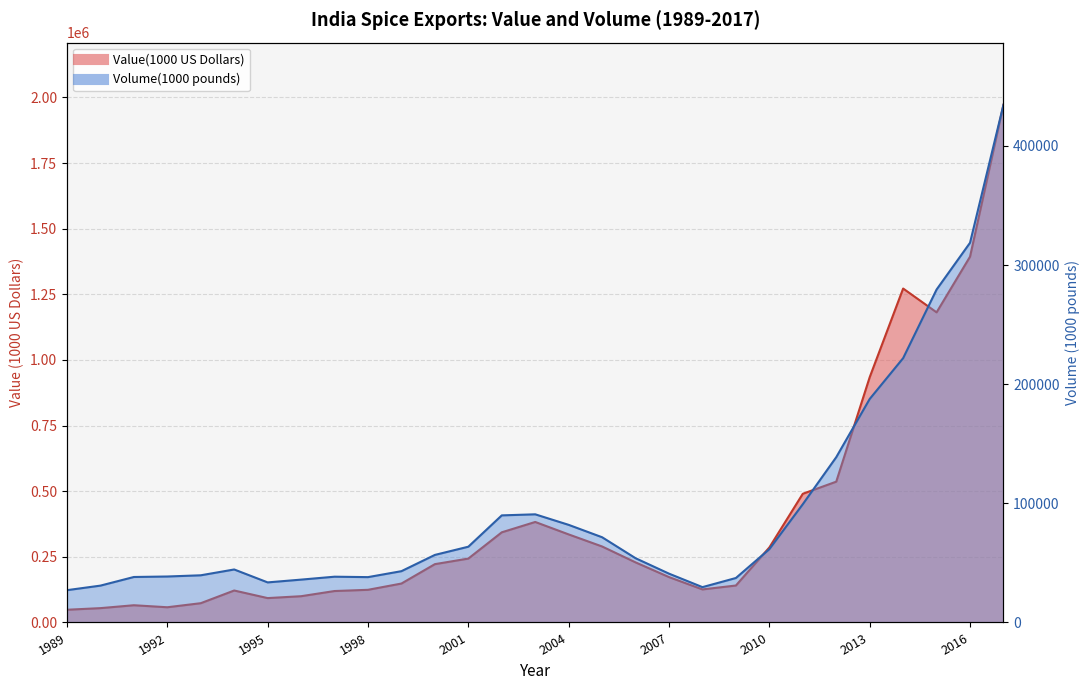

Which label corresponds to the largest value in the chart?

2017